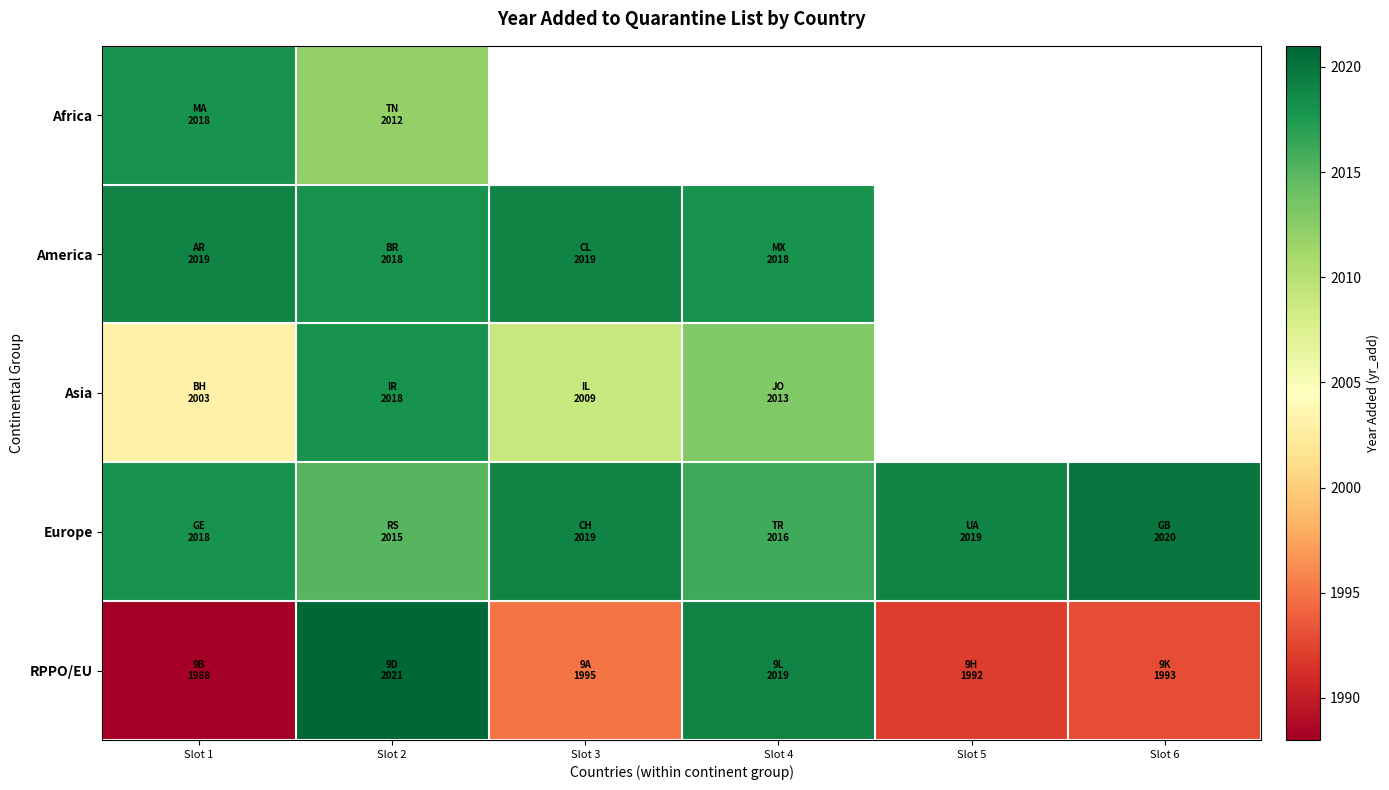

At which category is the sum across all series the highest?

Slot 2